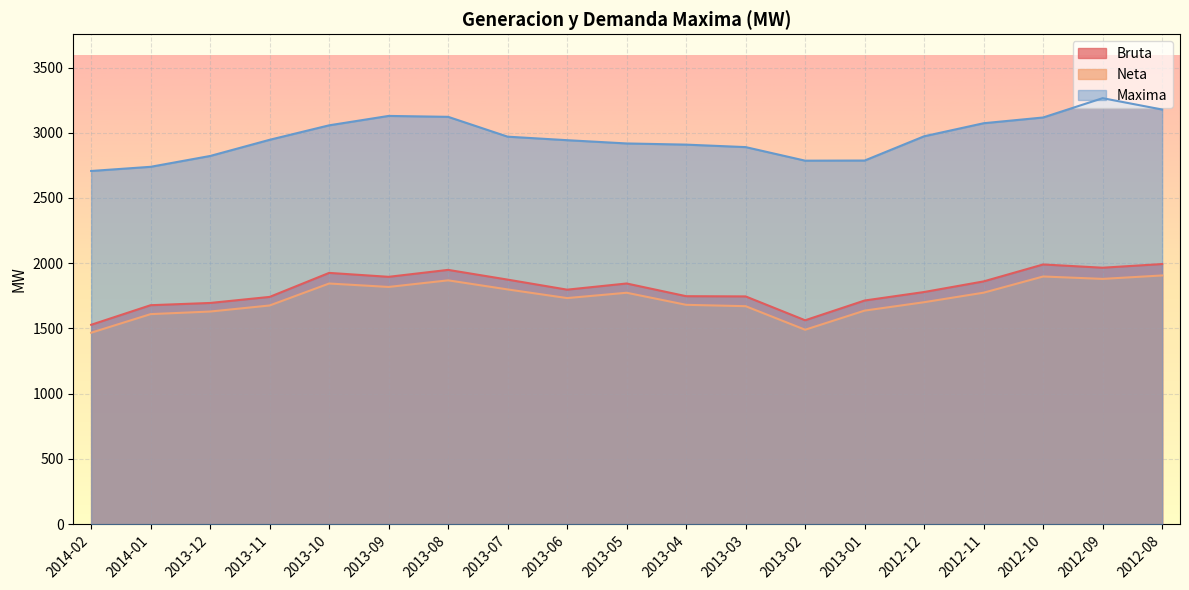

Between 2013-03 and 2012-08, which is larger?

2012-08